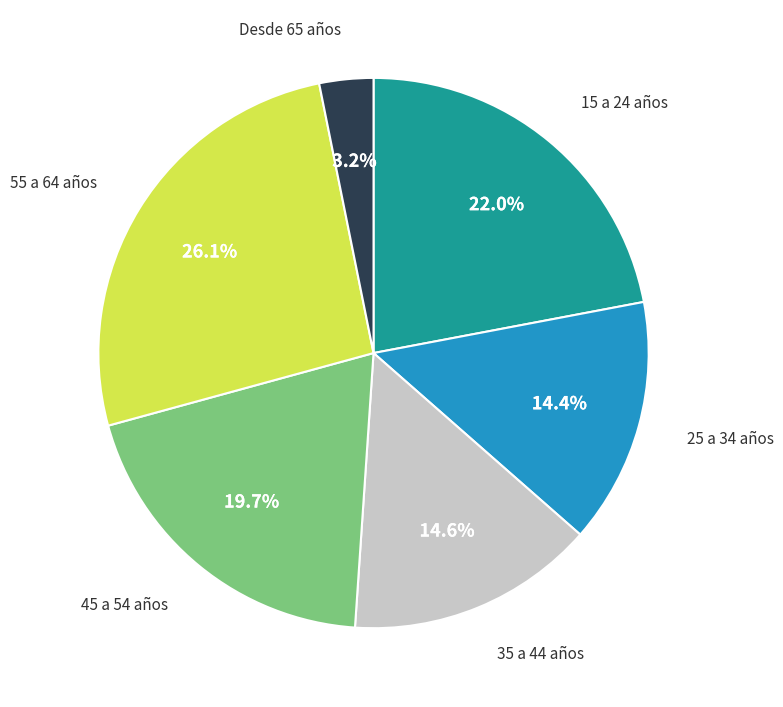

Does any single category account for the majority?

No